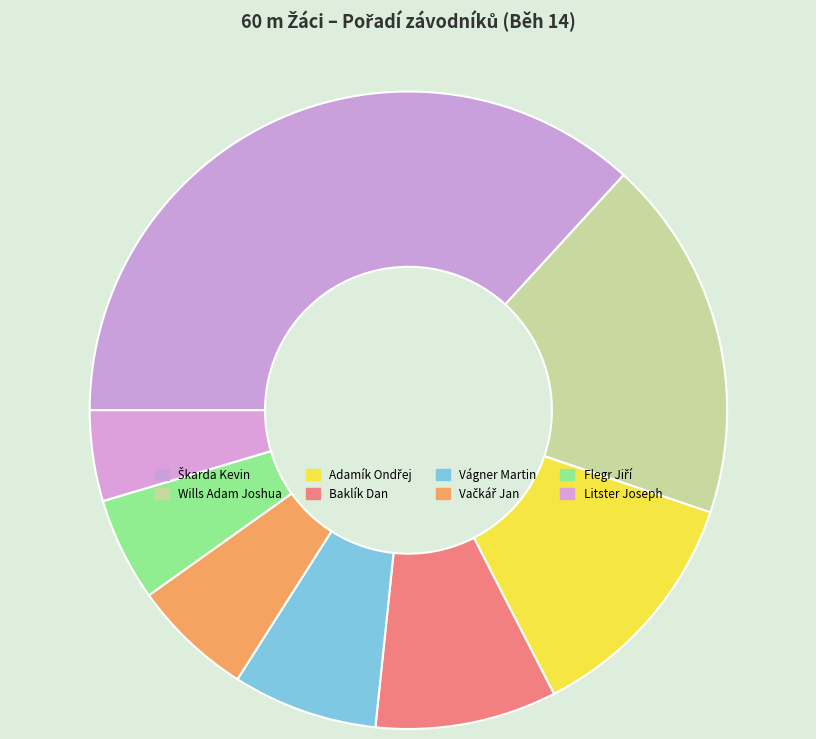

True or false: Vačkář Jan accounts for 30% of the total.

False